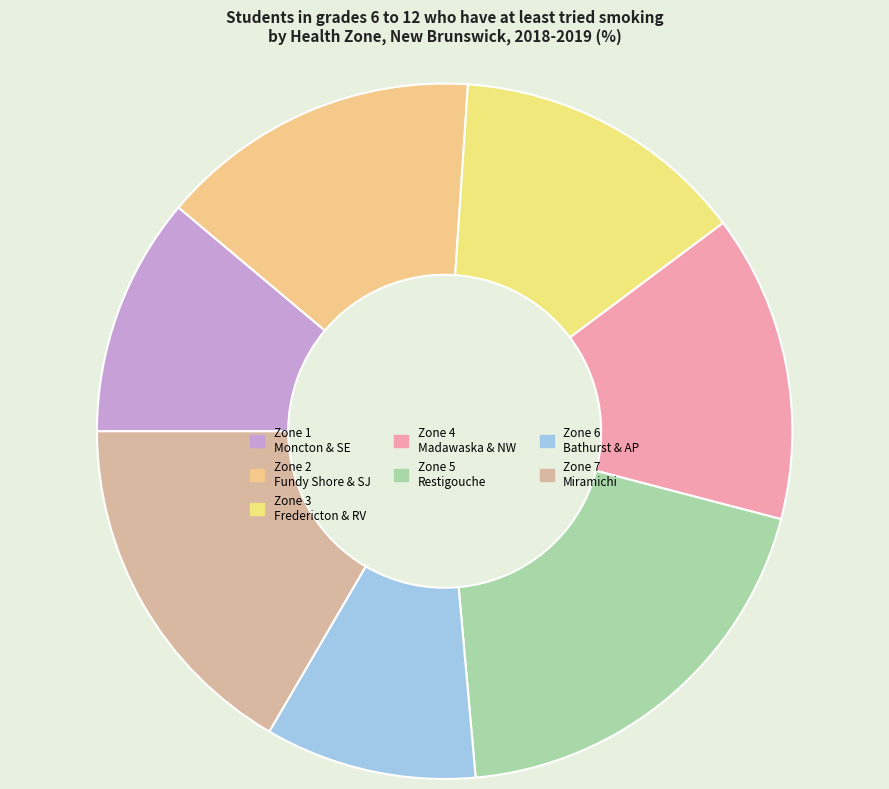

Which category has the smallest portion of the pie?

Zone 6 - Bathurst and Acadian Peninsula Area